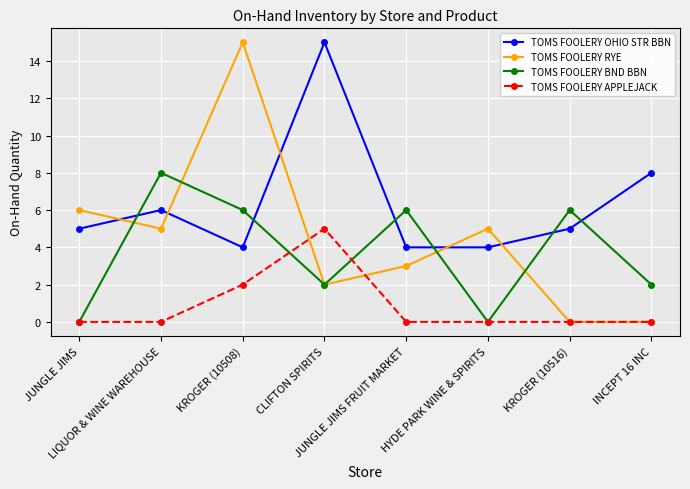

What value does the TOMS FOOLERY OHIO STR BBN series have at KROGER (10516), to the nearest 5?

5